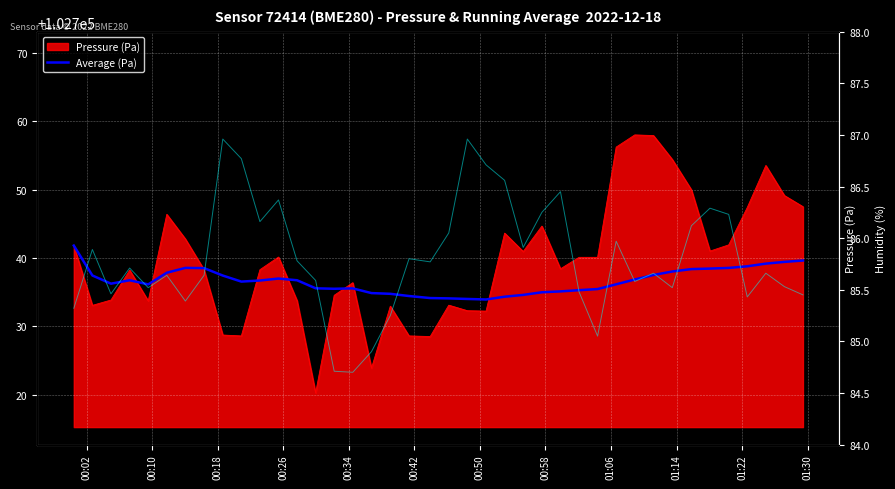

True or false: Average (Pa) and Humidity (%) cross at least once.

False